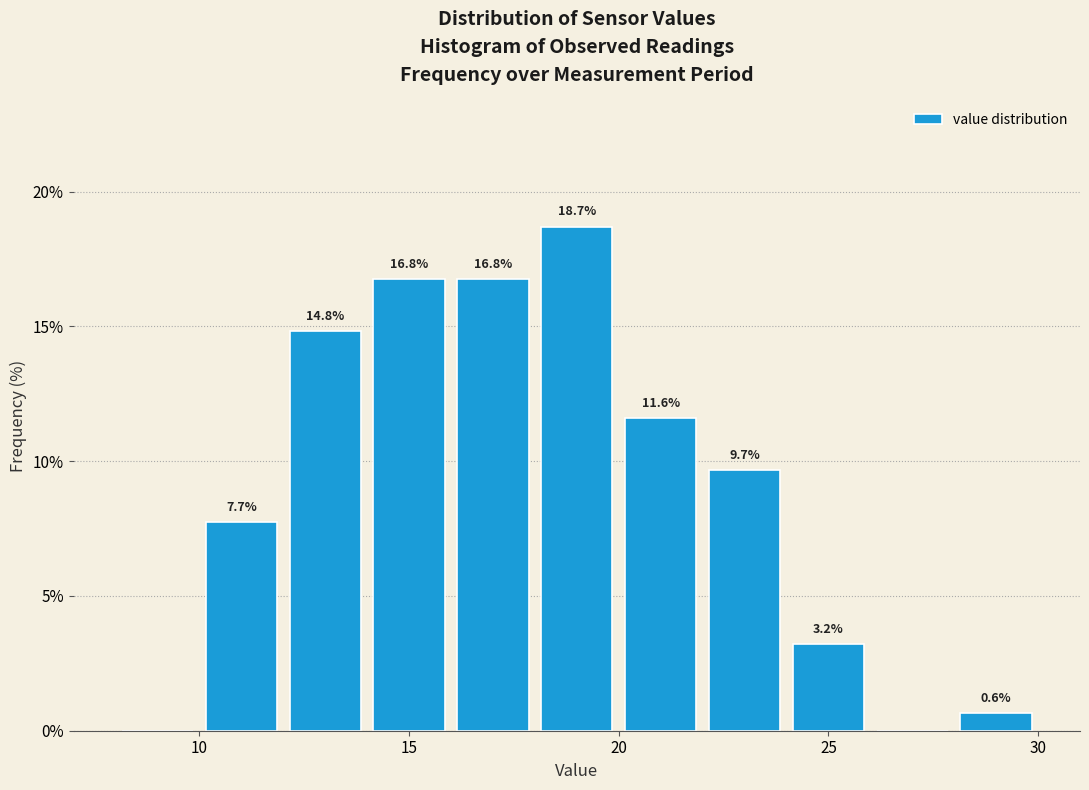

Which range on the x-axis has the tallest bar?

18 to 20